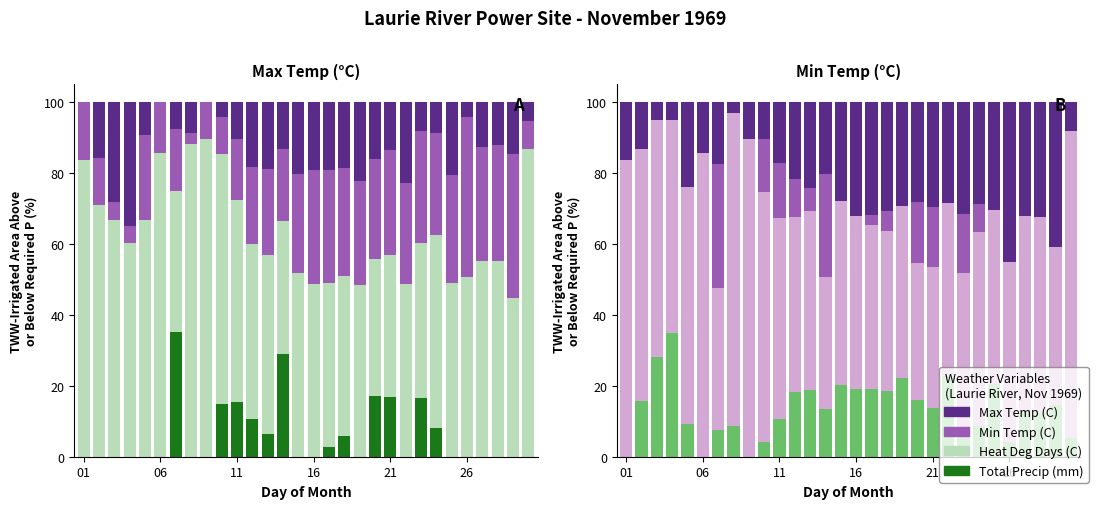

The value of Min Temp (C) at 7 is 5.3. True or false?

False